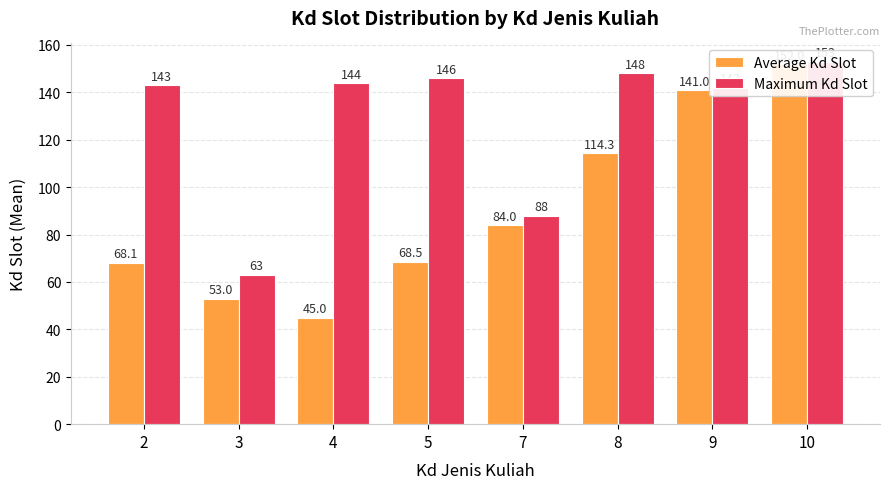

Which label corresponds to the largest value in the chart?

10